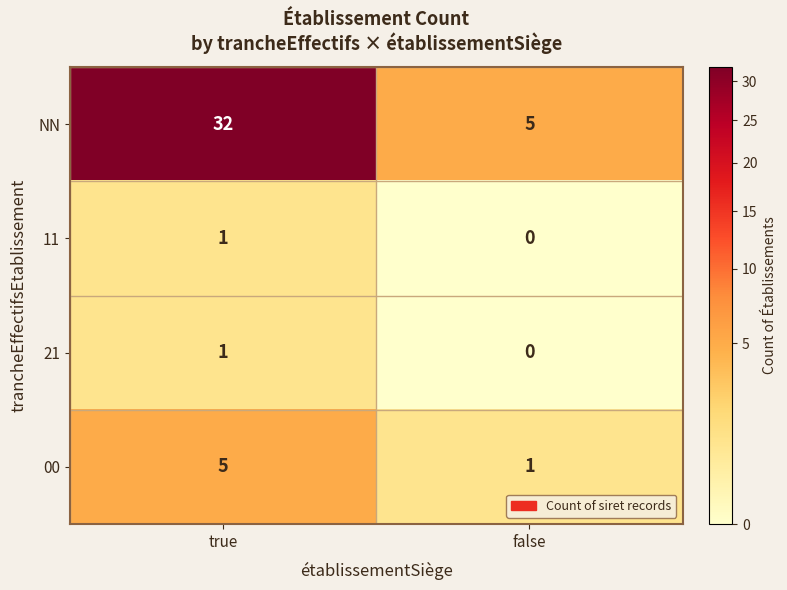

Which series changed the most between true and false?

NN